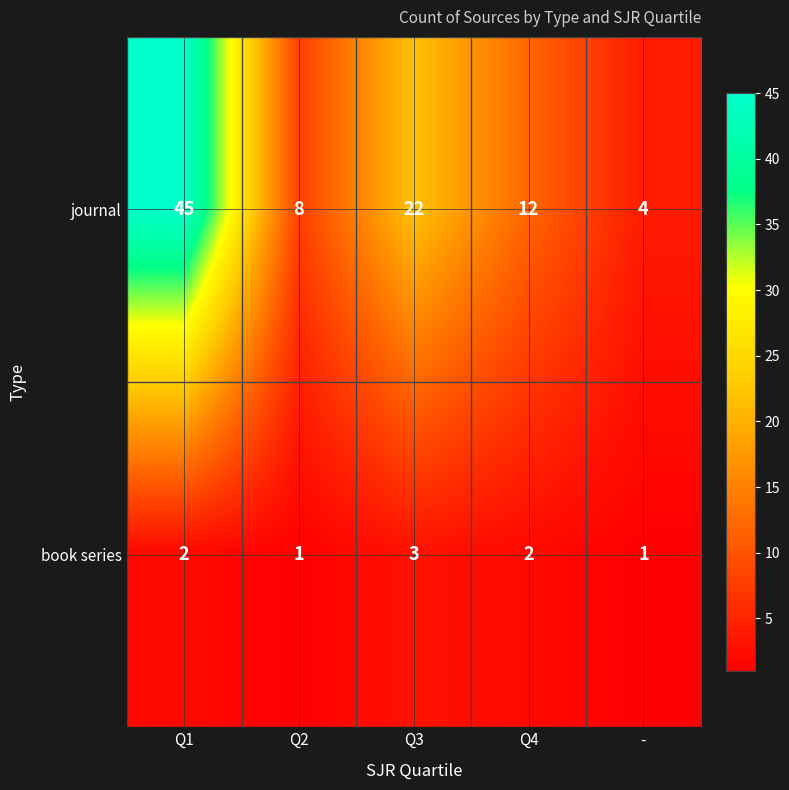

What is the sum of all book series values?

9